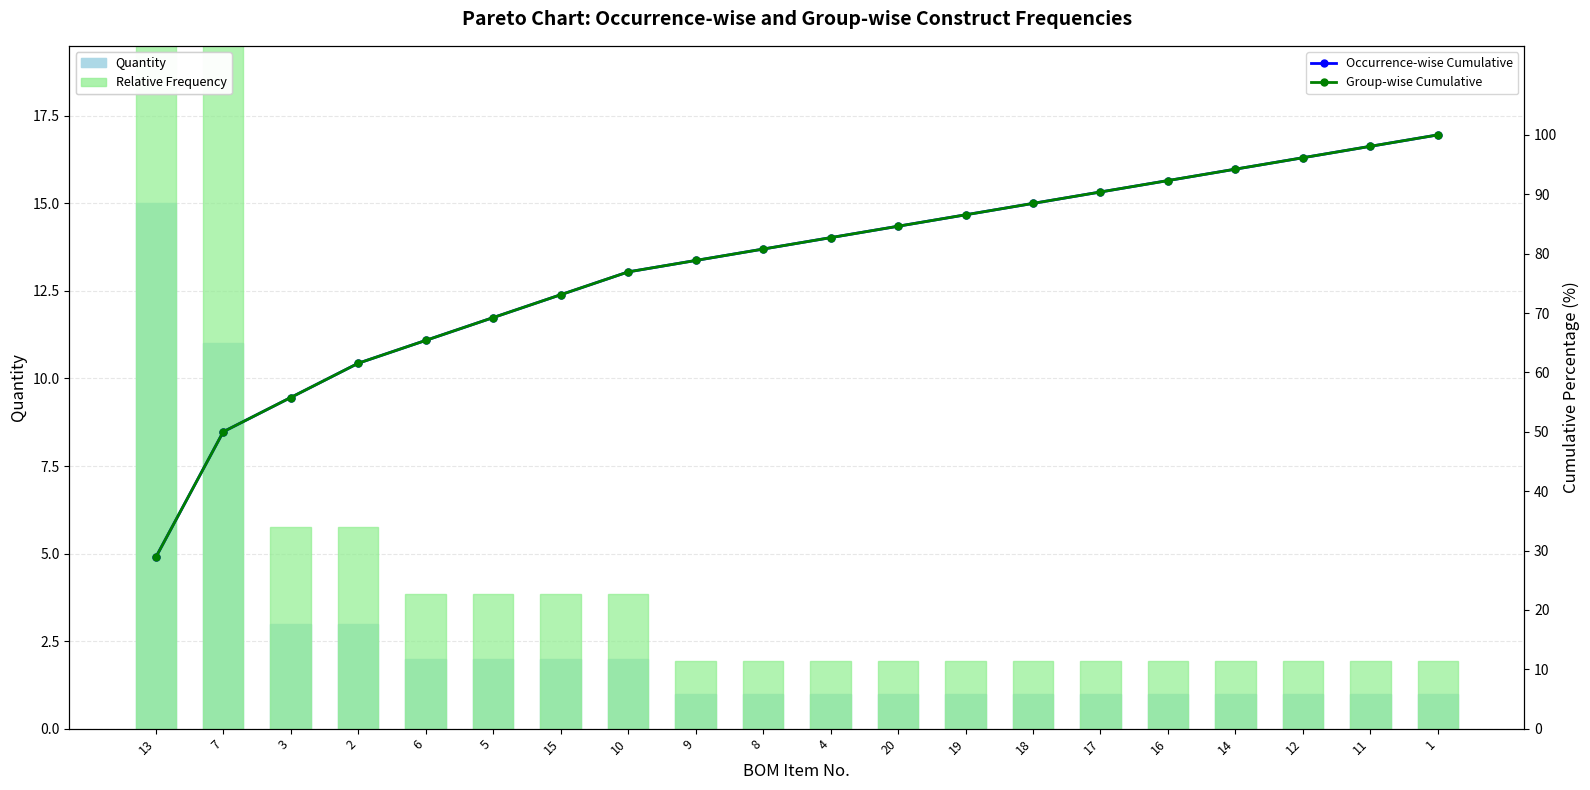

Reading left to right, what are all the values shown in this chart?

Quantity: 15.0	11.0	3.0	3.0	2.0	2.0	2.0	2.0	1.0	1.0	1.0	1.0	1.0	1.0	1.0	1.0	1.0	1.0	1.0	1.0
Relative Frequency: 28.8	21.2	5.8	5.8	3.8	3.8	3.8	3.8	1.9	1.9	1.9	1.9	1.9	1.9	1.9	1.9	1.9	1.9	1.9	1.9
Occurrence-wise Cumulative: 28.8	50.0	55.8	61.5	65.4	69.2	73.1	76.9	78.8	80.8	82.7	84.6	86.5	88.5	90.4	92.3	94.2	96.2	98.1	100.0
Group-wise Cumulative: 28.8	50.0	55.8	61.5	65.4	69.2	73.1	76.9	78.8	80.8	82.7	84.6	86.5	88.5	90.4	92.3	94.2	96.2	98.1	100.0